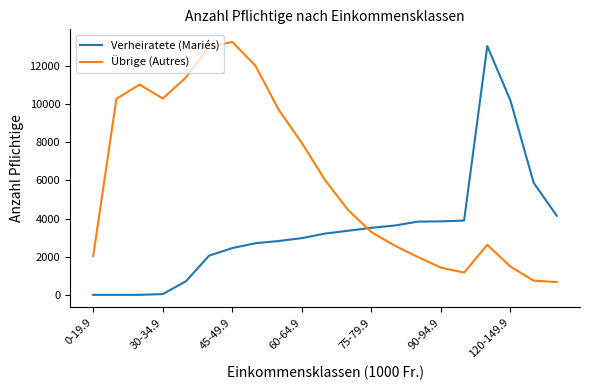

Which series has the largest total across all categories?

Übrige (Autres)